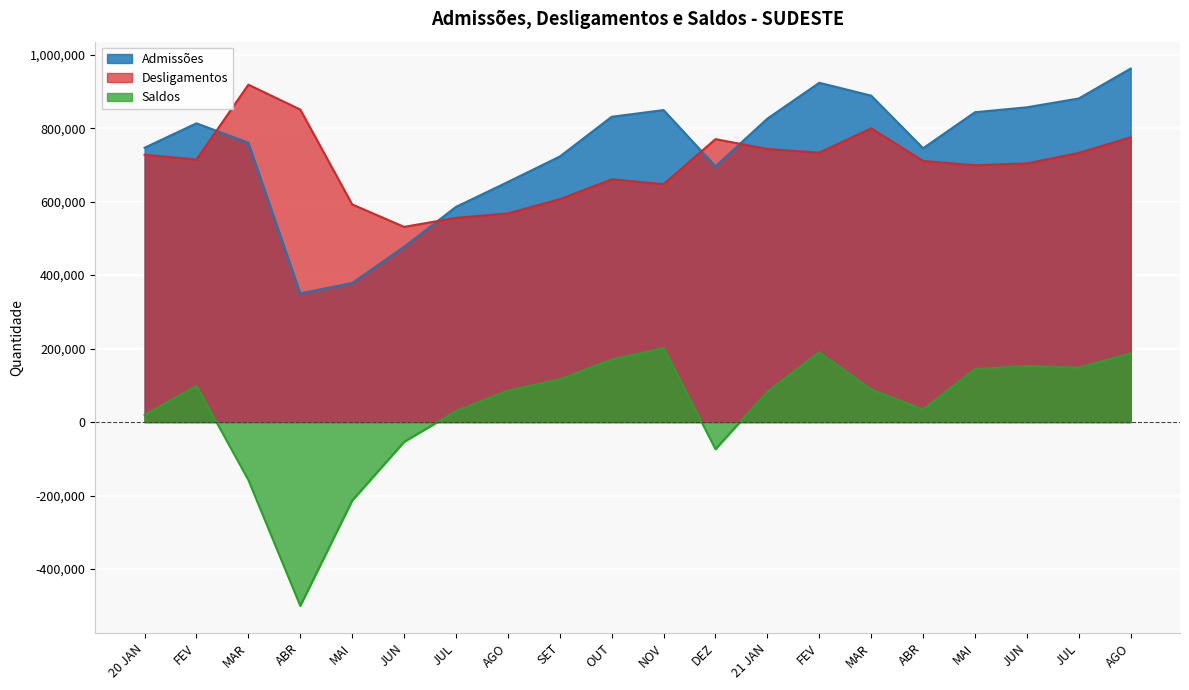

Reading left to right, transcribe all the data shown in this chart.

Admissões: 746776	813222	760505	350344	378708	477262	585717	653556	722842	831024	849270	696369	826019	923542	888565	745329	843442	856807	880808	962347
Desligamentos: 727565	714602	918430	850686	592434	531315	555881	567910	606558	660743	647669	770156	743463	733322	799670	710779	699072	704083	732722	775091
Saldos: 19211	98620	-157925	-500342	-213726	-54053	29836	85646	116284	170281	201601	-73787	82556	190220	88895	34550	144370	152724	148086	187256